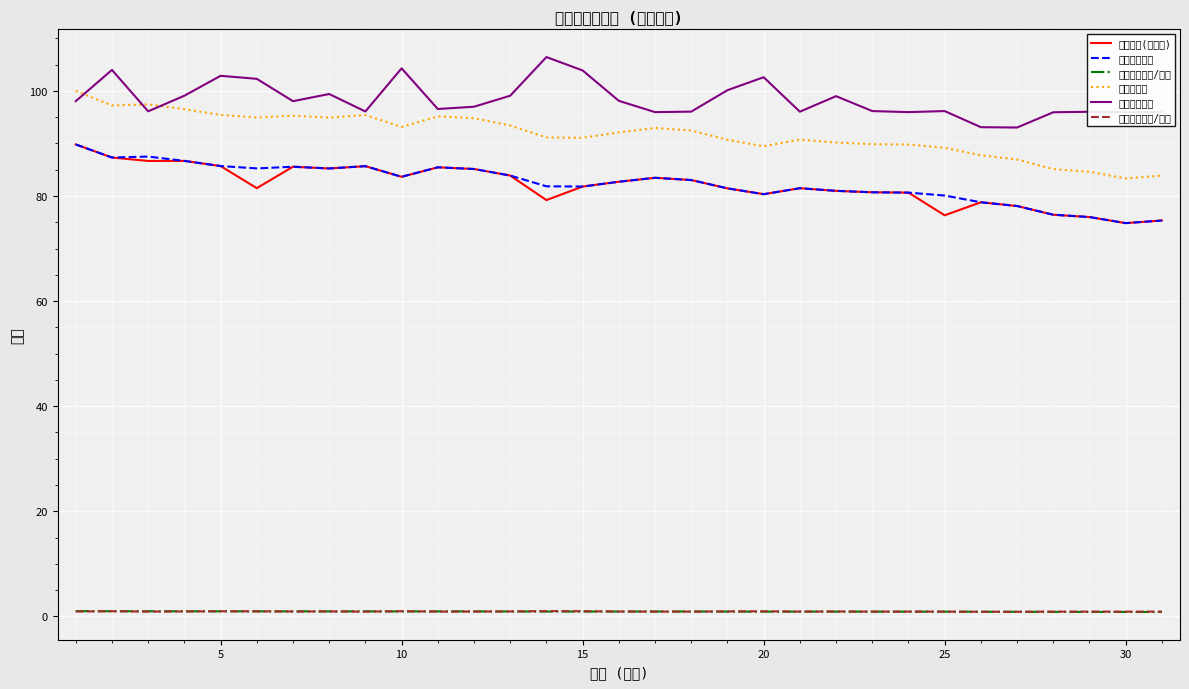

True or false: 个人德育总分/基准 and 个人德育总分 cross at least once.

False